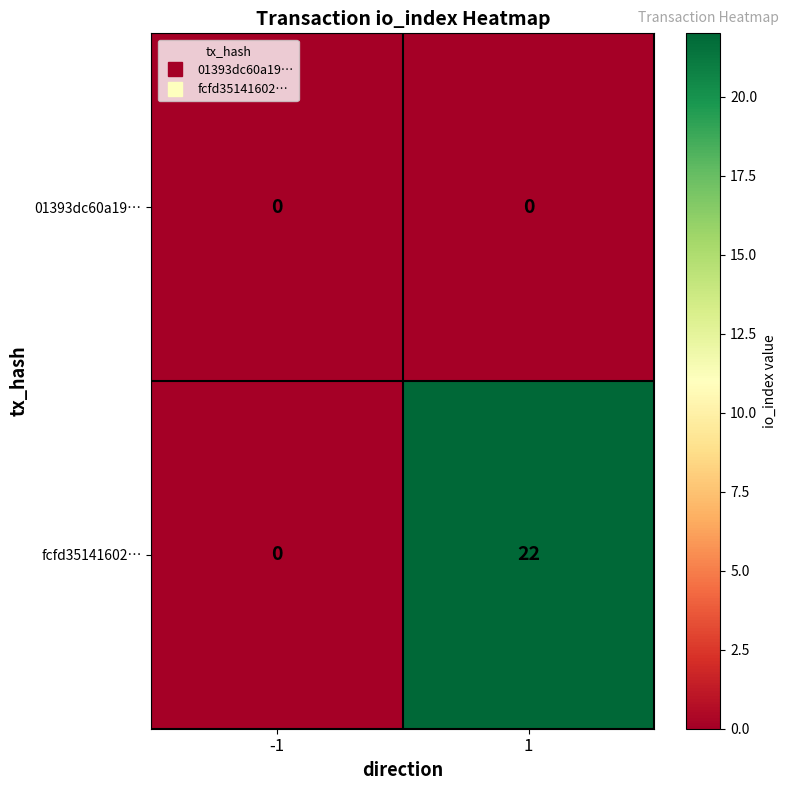

The fcfd35141602… series shows 39 at 1. True or false?

False